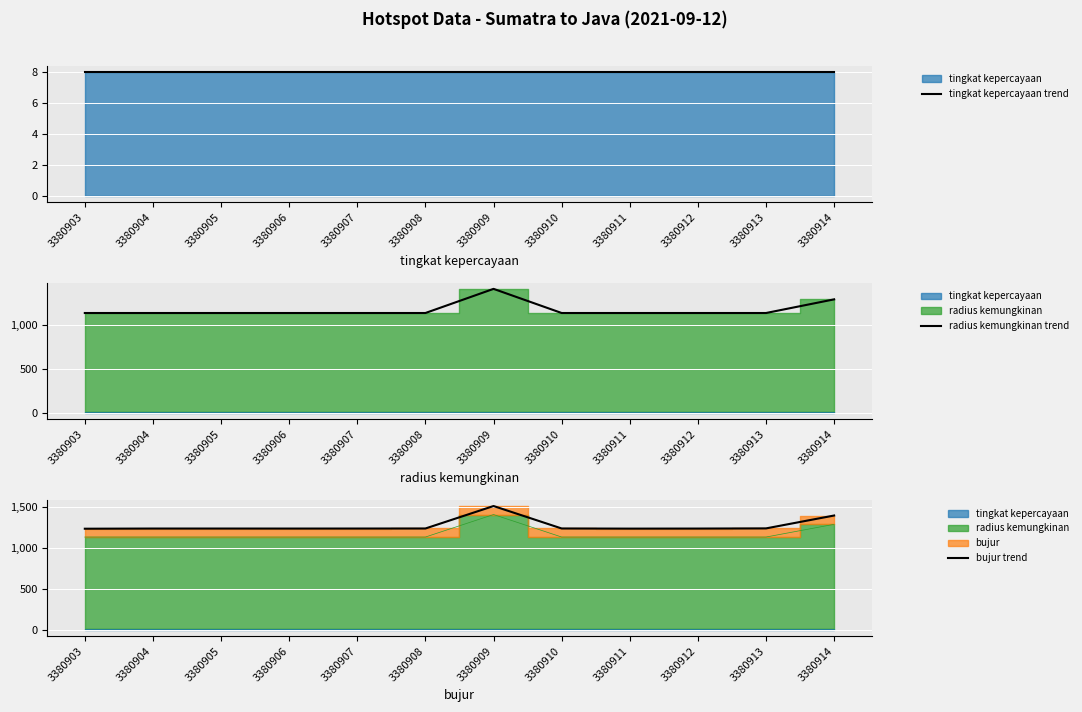

Reading left to right, transcribe all the data shown in this chart.

tingkat kepercayaan trend: 8.0	8.0	8.0	8.0	8.0	8.0	8.0	8.0	8.0	8.0	8.0	8.0
radius kemungkinan trend: 1133.0	1133.0	1133.0	1133.0	1133.0	1133.0	1407.0	1133.0	1133.0	1133.0	1133.0	1288.0
bujur trend: 1234.3	1236.4	1236.4	1236.1	1236.4	1237.0	1510.8	1237.2	1235.4	1236.1	1238.2	1395.3